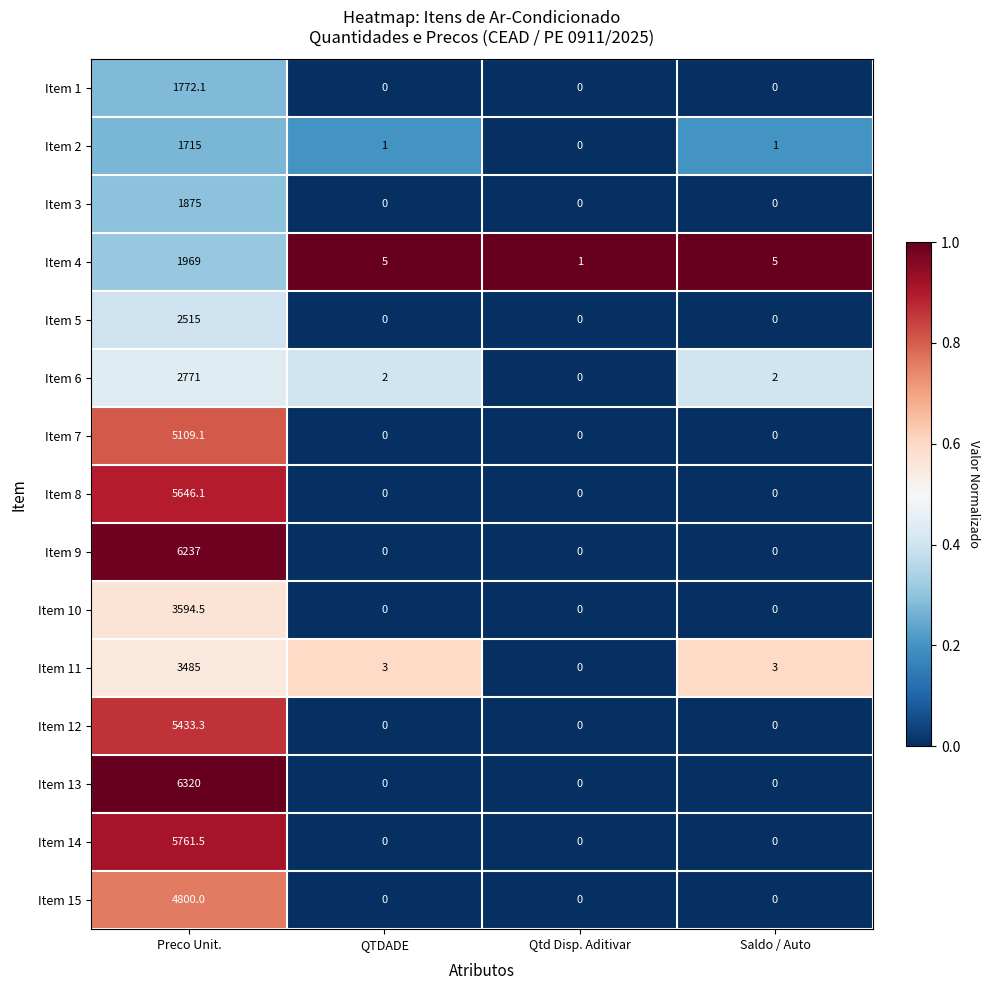

At which label does Item 14 reach its peak?

Preco Unit.